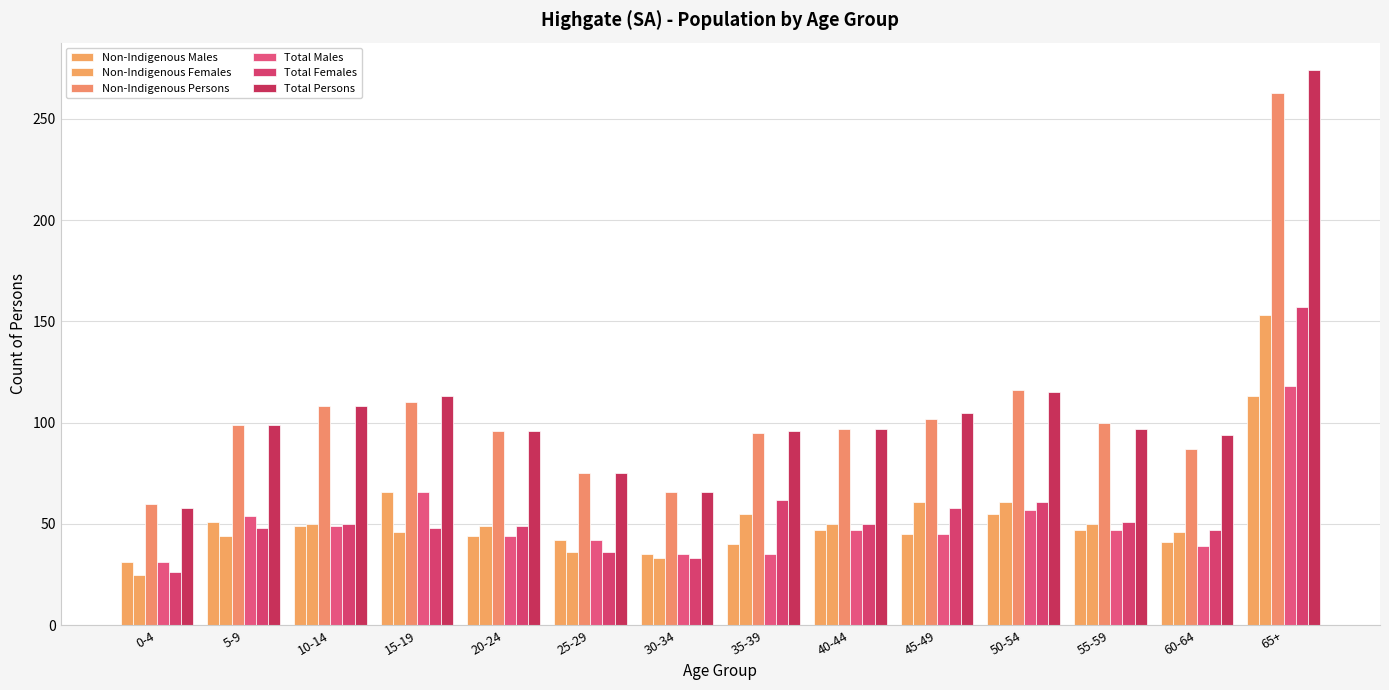

Are the bars horizontal?

No